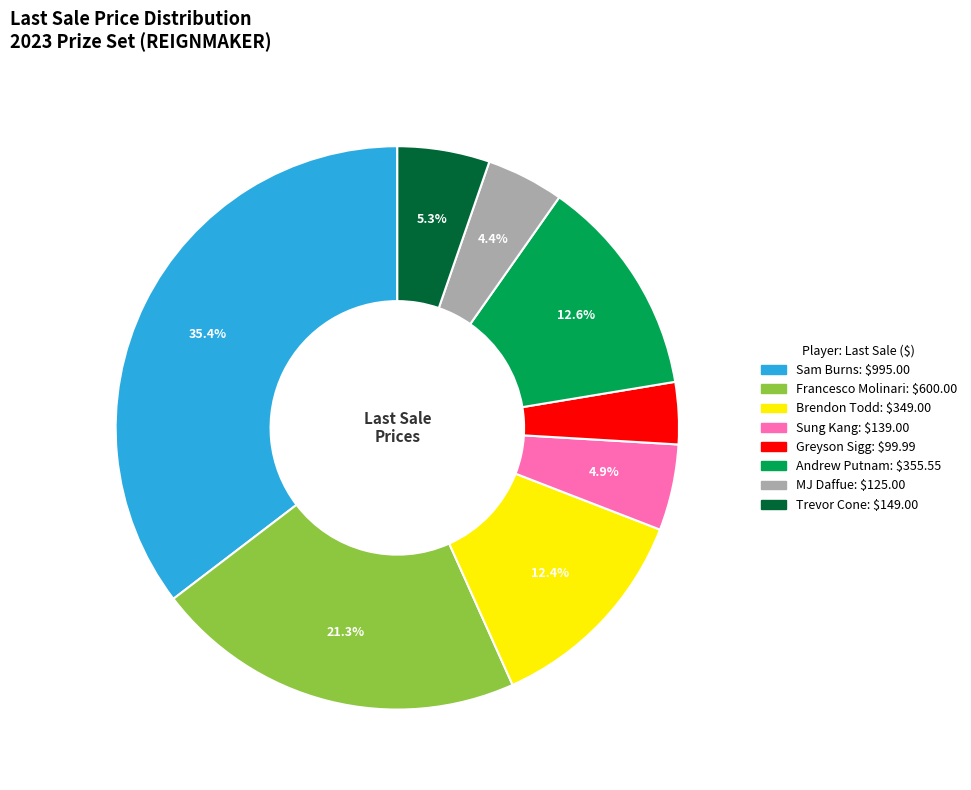

What is the ratio of the value at Sam Burns to the value at MJ Daffue?

8.0